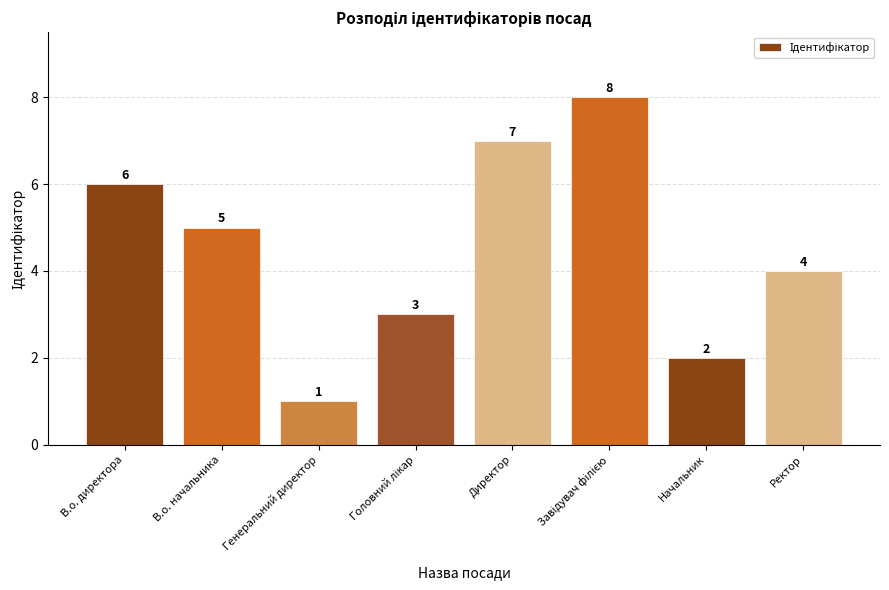

The value at В.о. начальника is 3. True or false?

False